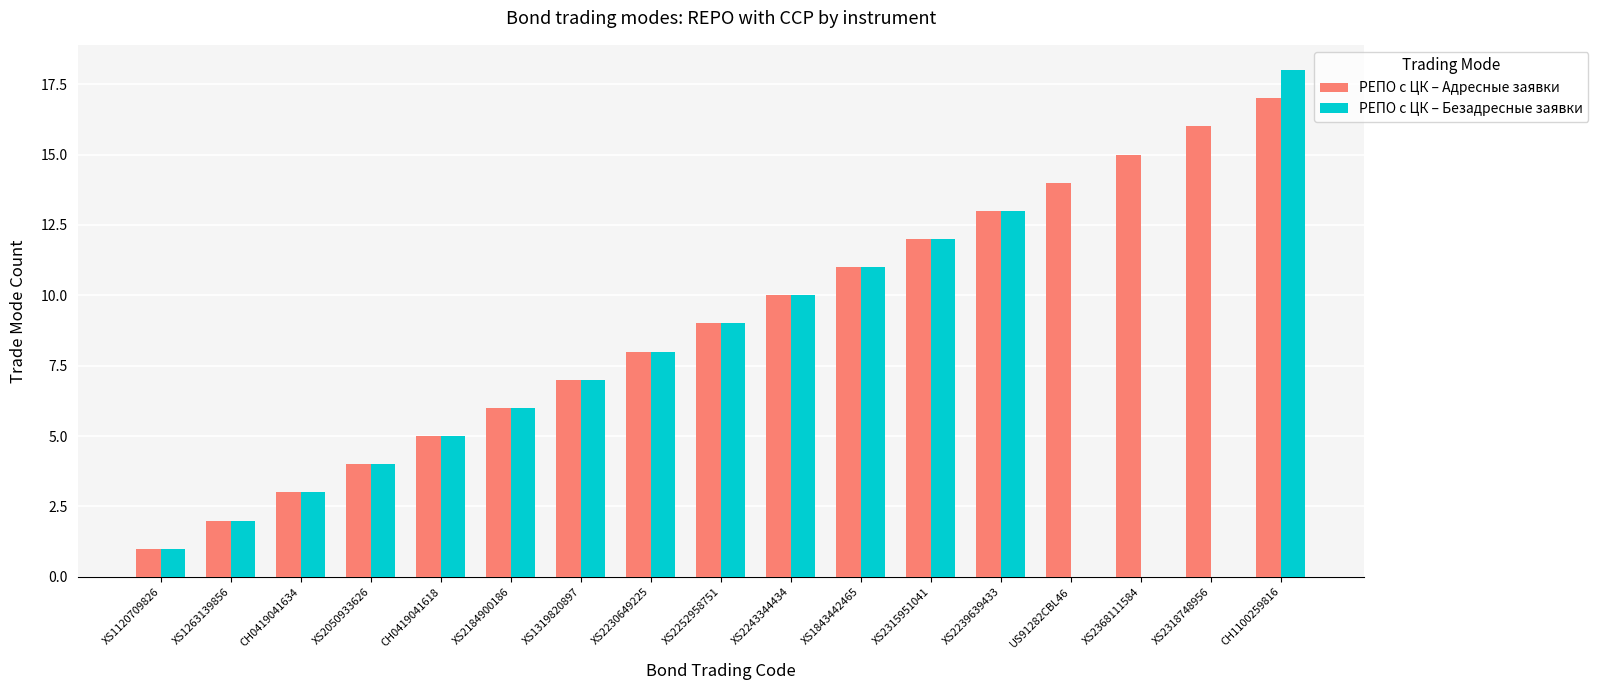

What is the maximum value for РЕПО с ЦК – Адресные заявки?

17